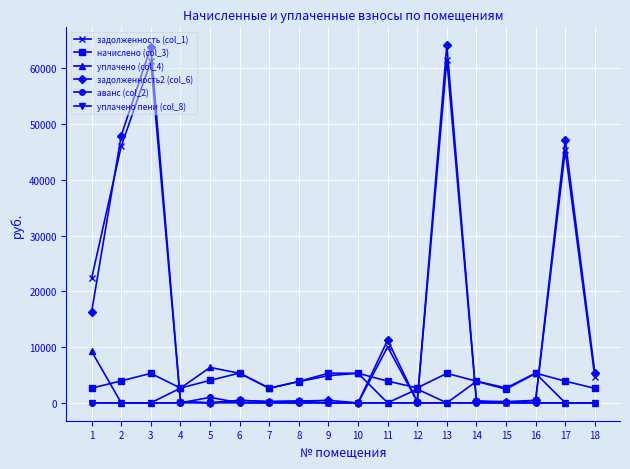

How many times do задолженность (col_1) and начислено (col_3) cross each other?

6